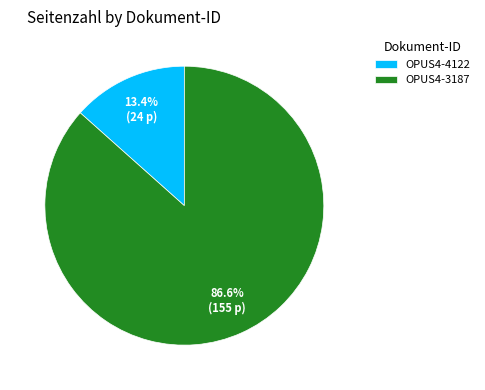

Is it true that OPUS4-3187 is 99% of the pie?

False